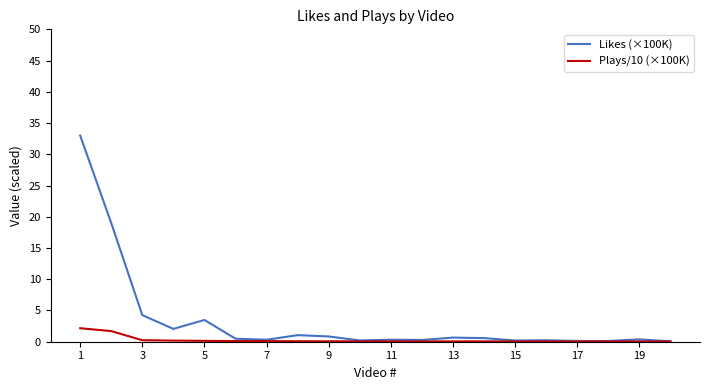

What is the maximum value for Likes (×100K)?

33.0